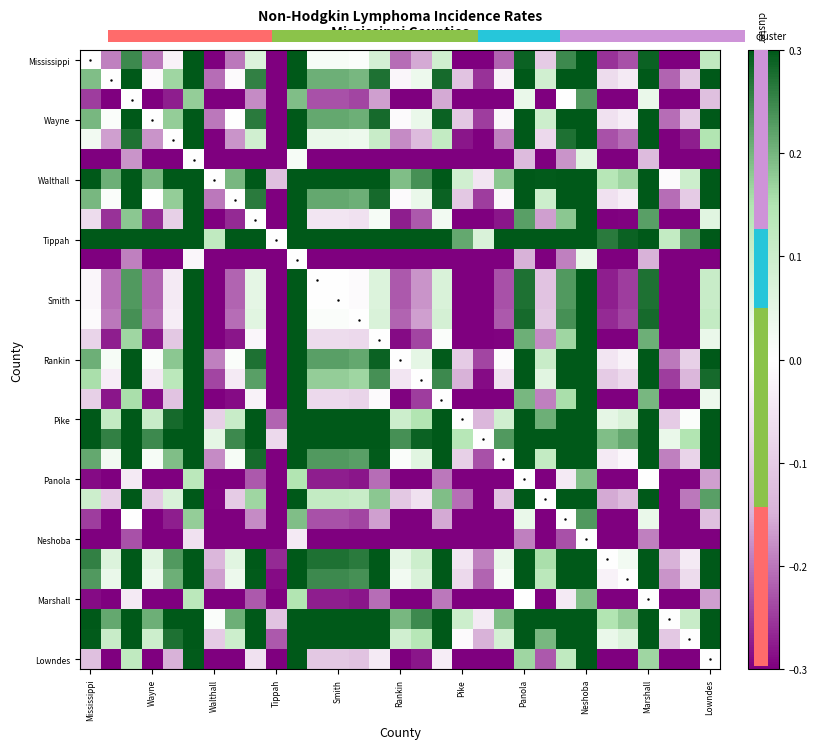

How many data points in Pike are above 0?

26